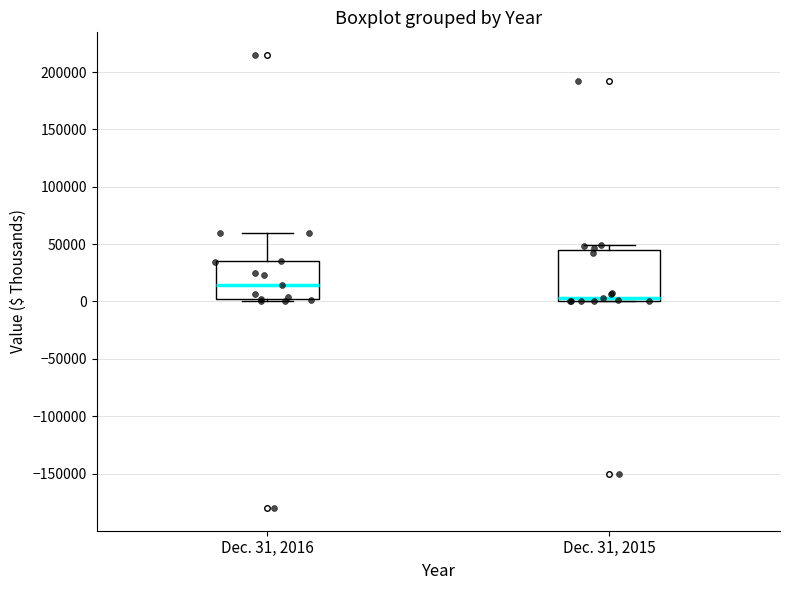

Which box is the tallest, from its lower edge to its upper edge?

Dec. 31, 2015